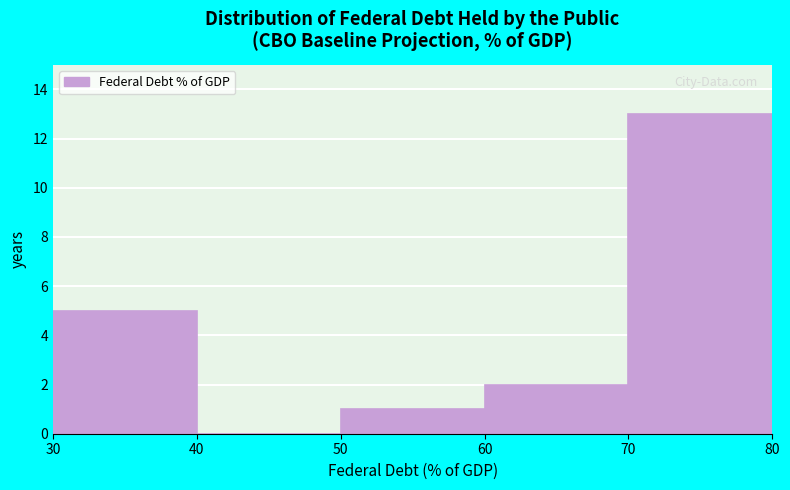

Reading left to right, transcribe this chart: for each bar, give the range it covers on the x-axis and its height. The values are not printed on the chart, so give them approximately, as read against the axis.

30 to 40: 5
40 to 50: 0
50 to 60: 1
60 to 70: 2
70 to 80: 13